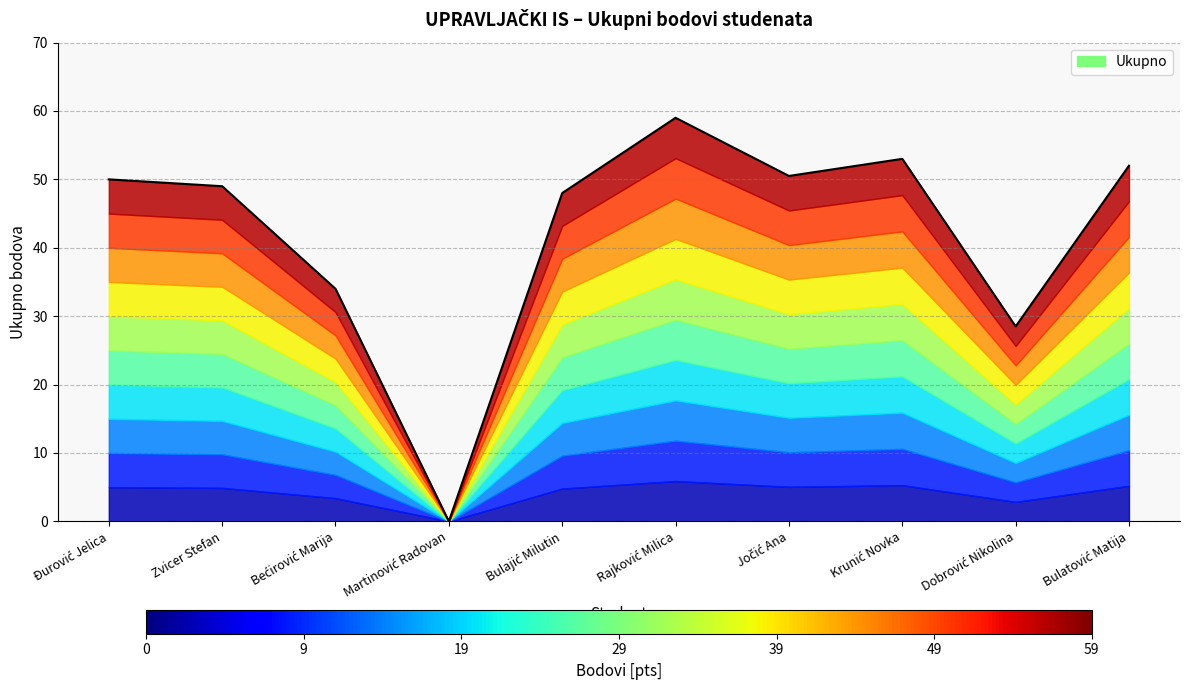

Reading right to left, extract all data points from this chart.

Bulatović Matija=52.0	Dobrović Nikolina=28.5	Krunić Novka=53.0	Jočić Ana=50.5	Rajković Milica=59.0	Bulajić Milutin=48.0	Martinović Radovan=0.0	Bećirović Marija=34.0	Zvicer Stefan=49.0	Đurović Jelica=50.0